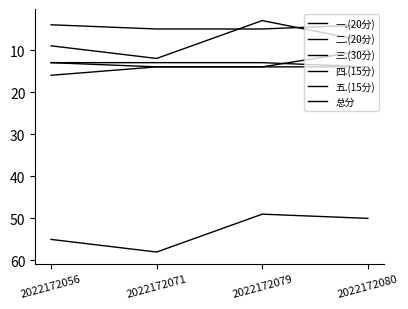

True or false: 五.(15分) and 总分 intersect in this chart.

False